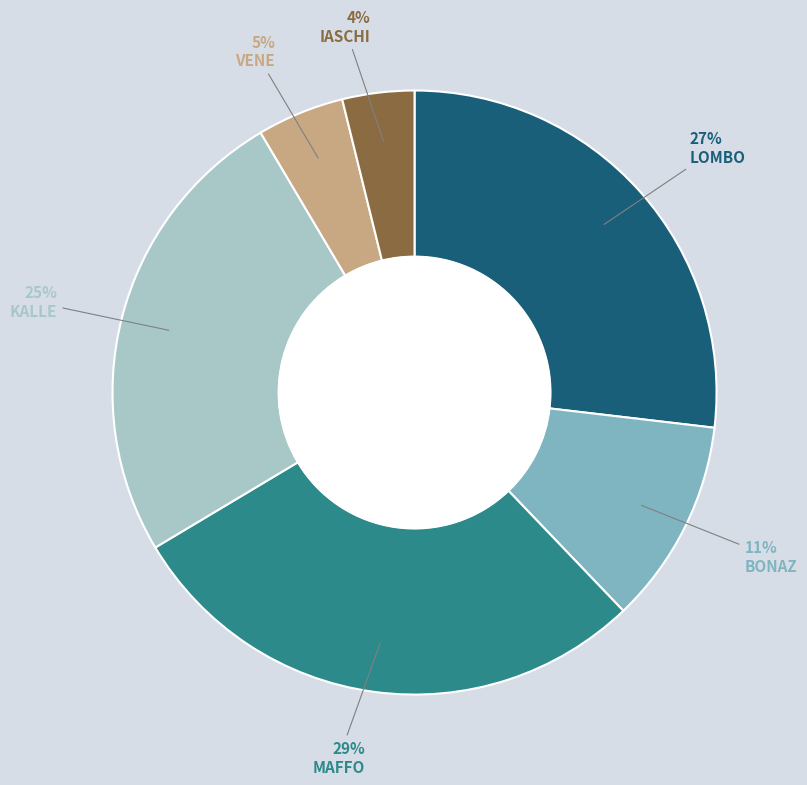

To the nearest percent, what is the difference between the largest and smallest slice percentages?

25%